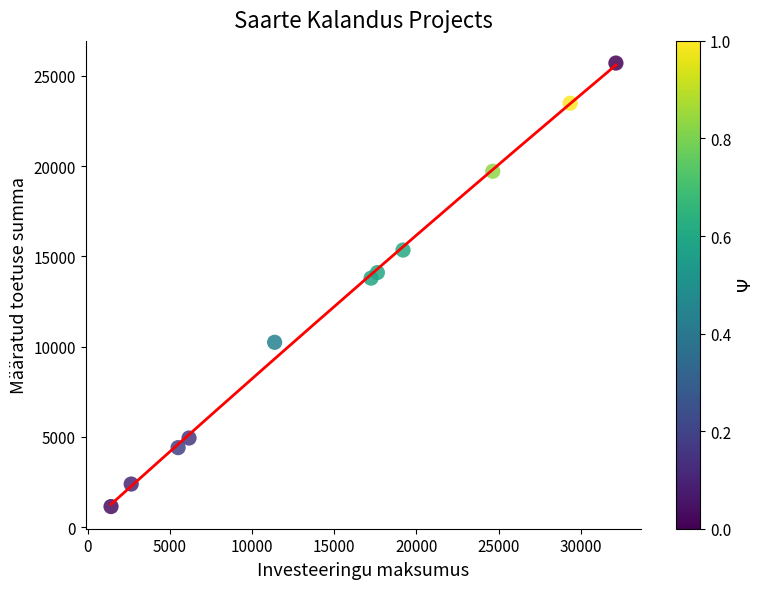

What Y value in the scatter plot is closest to 13425?

13794.8